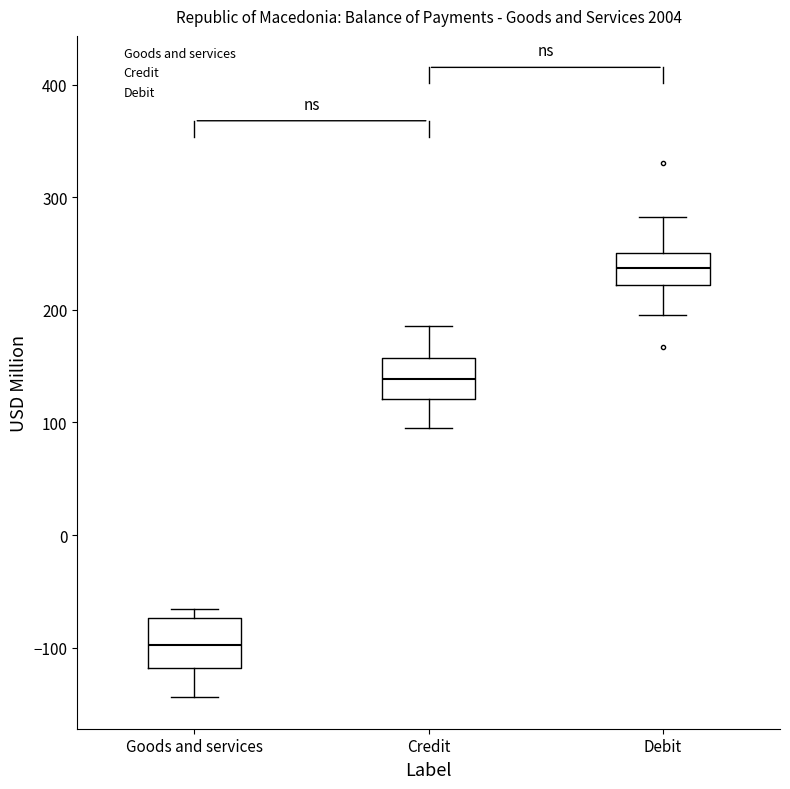

Reading left to right, read every box against the y-axis: the position of its median line, the range the box covers, and the ends of its whiskers. The values are not printed on the chart, so give them approximately, as read against the axis.

Goods and services: median -100, box -120 to -70, whiskers -140 to -70 (just above the box's upper edge)
Credit: median 140, box 120 to 160, whiskers 100 to 190
Debit: median 240, box 220 to 250, whiskers 200 to 280